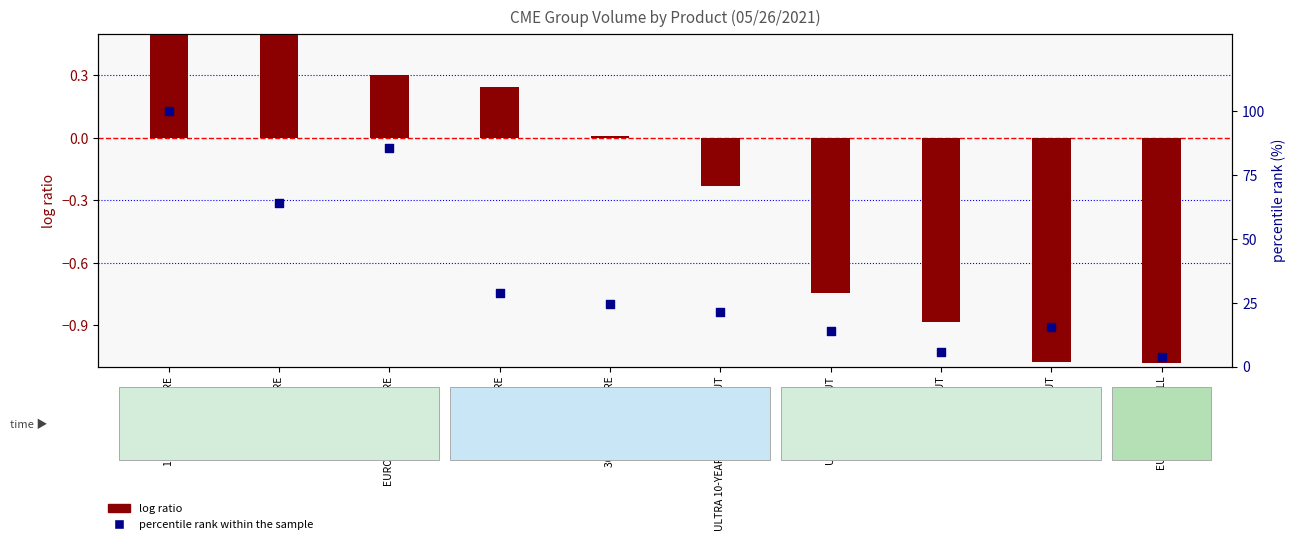

At which category is the sum across all series the highest?

10Y NOTE FUTURE